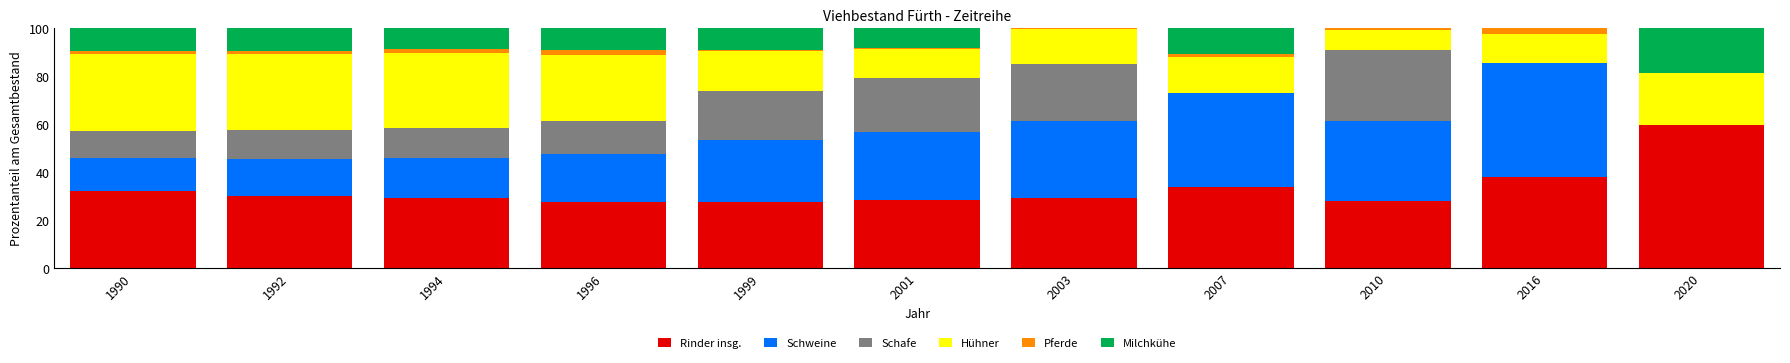

Is it true that Rinder insg. equals 37.9 at 2016?

True